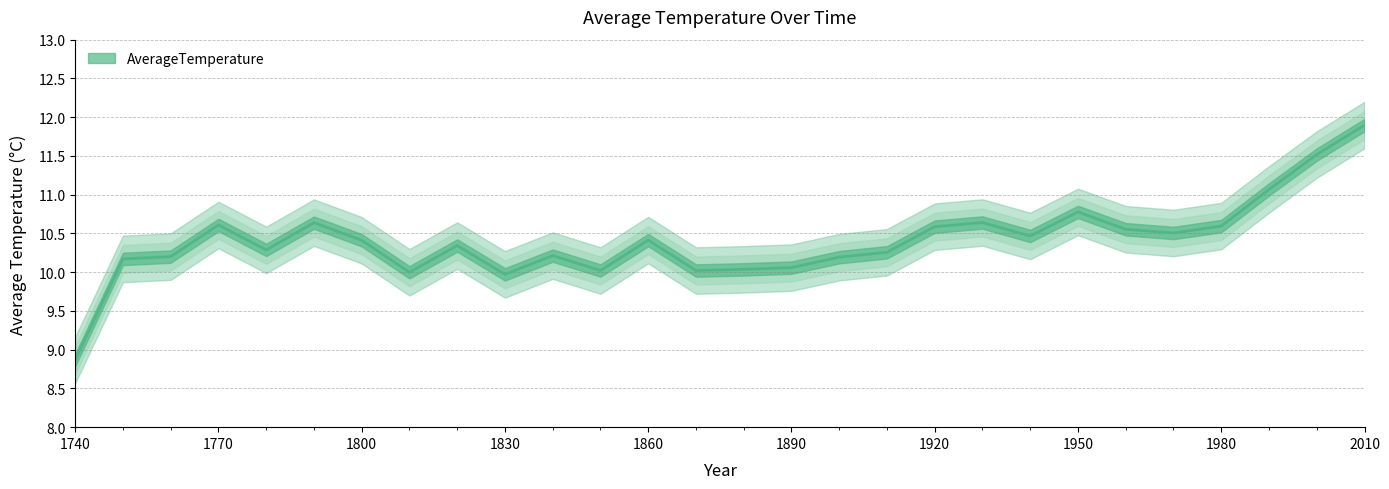

What is the sum of all values?

291.3